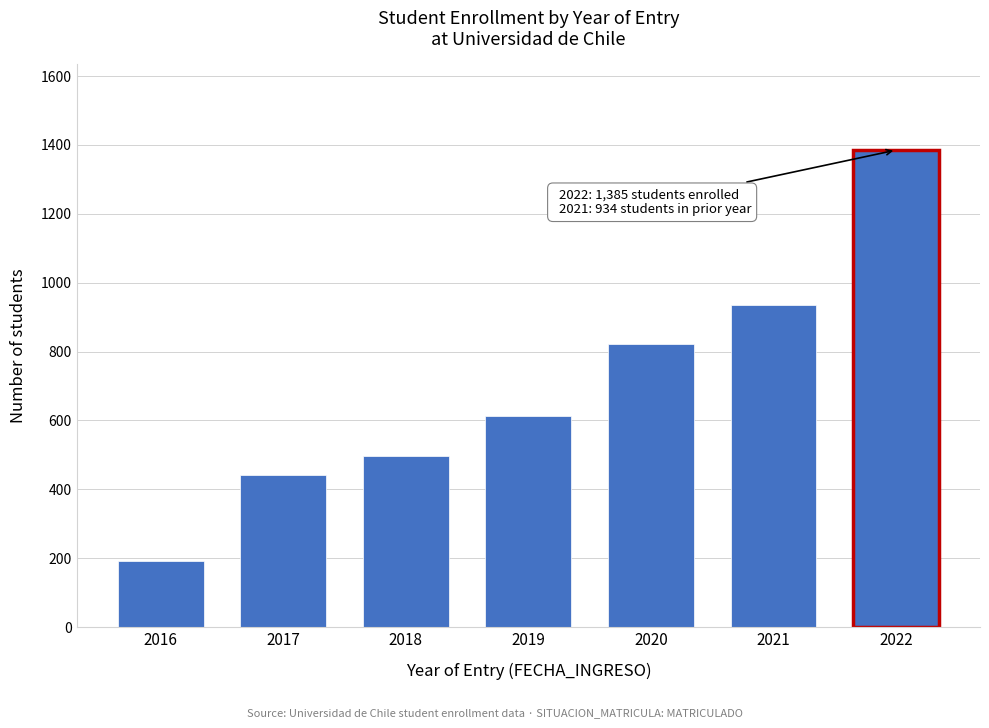

Reading left to right, transcribe all the data shown in this chart.

2016=192	2017=441	2018=498	2019=612	2020=823	2021=934	2022=1385